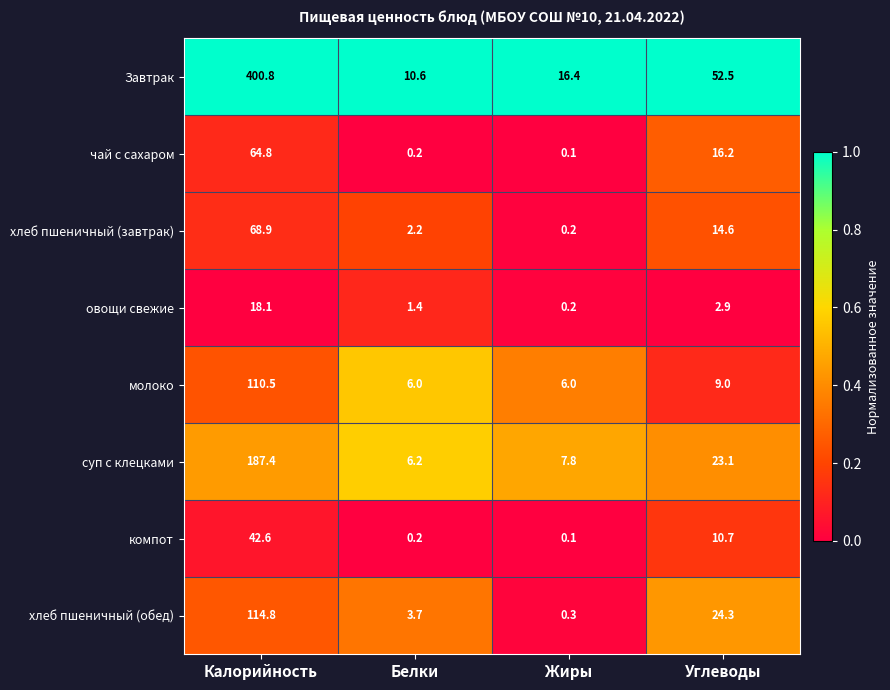

At Углеводы, list the series in order from largest to smallest.

Завтрак, хлеб пшеничный (обед), суп с клецками, чай с сахаром, хлеб пшеничный (завтрак), компот, молоко, овощи свежие